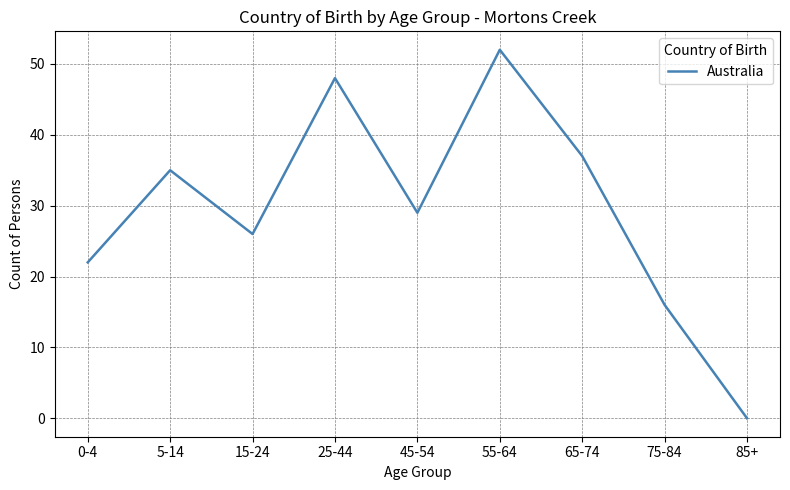

How many lines are shown in the chart?

1